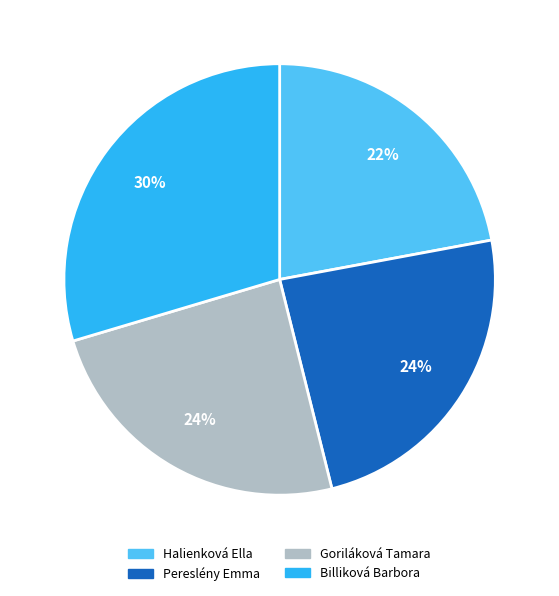

To the nearest percent, what percentage of the pie is Billiková Barbora?

30%